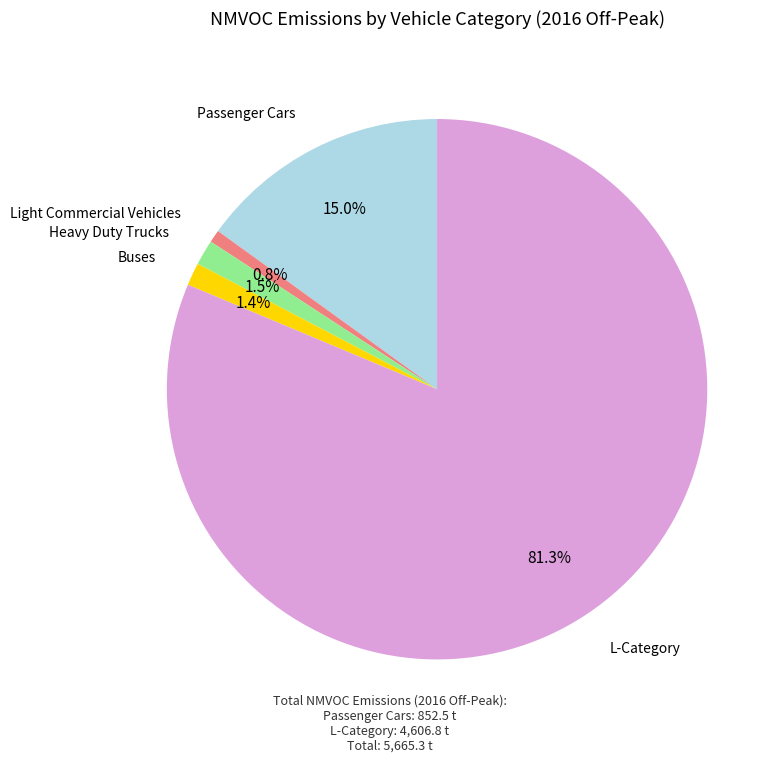

Is there any slice that represents more than half of the pie?

Yes